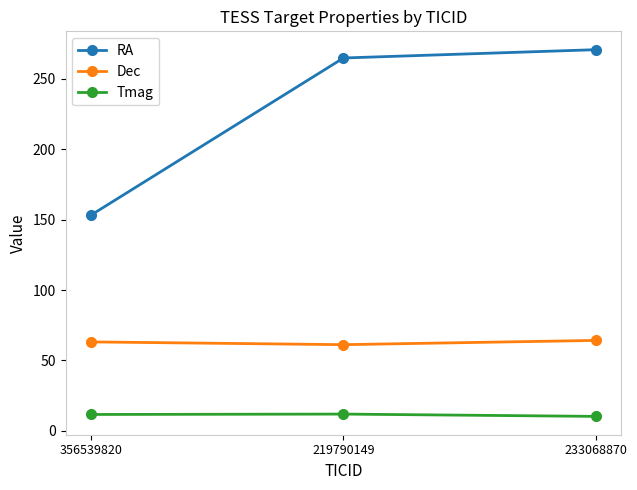

What is the difference between the highest and lowest values at 219790149?

252.7